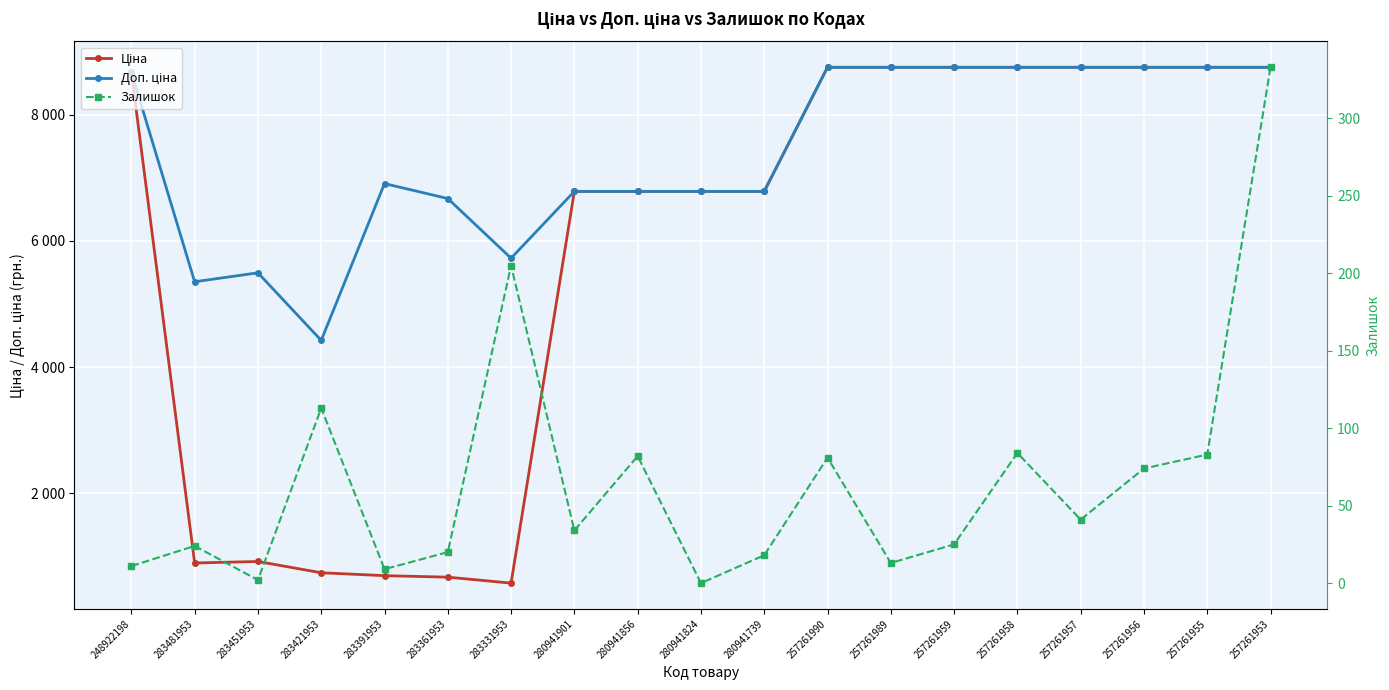

Where is the first local minimum for Ціна?

283481953